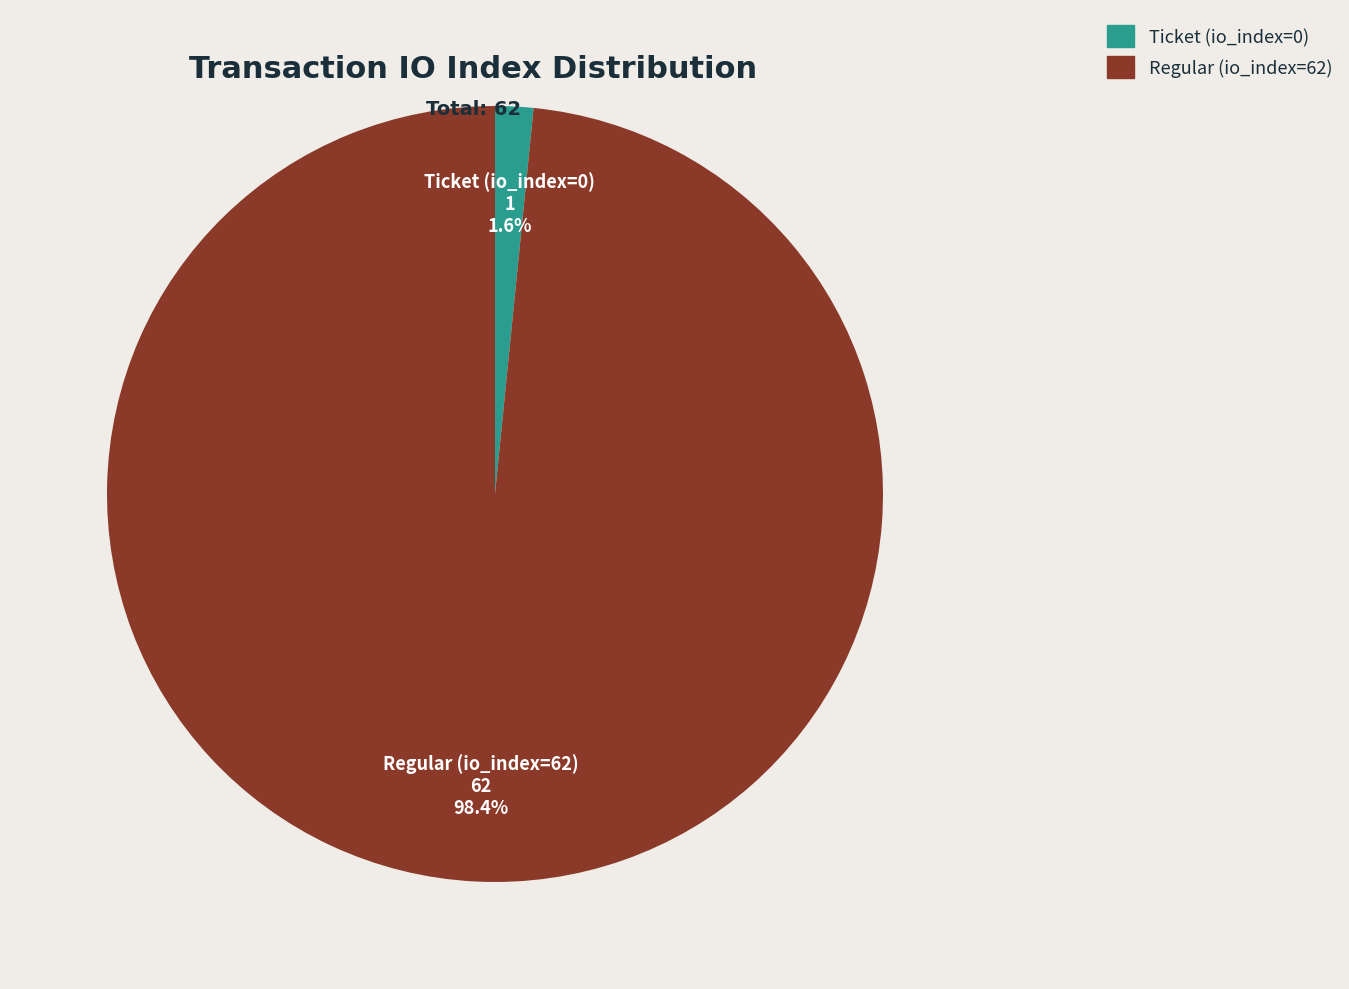

What is the smallest slice in the pie chart?

Ticket (io_index=0)